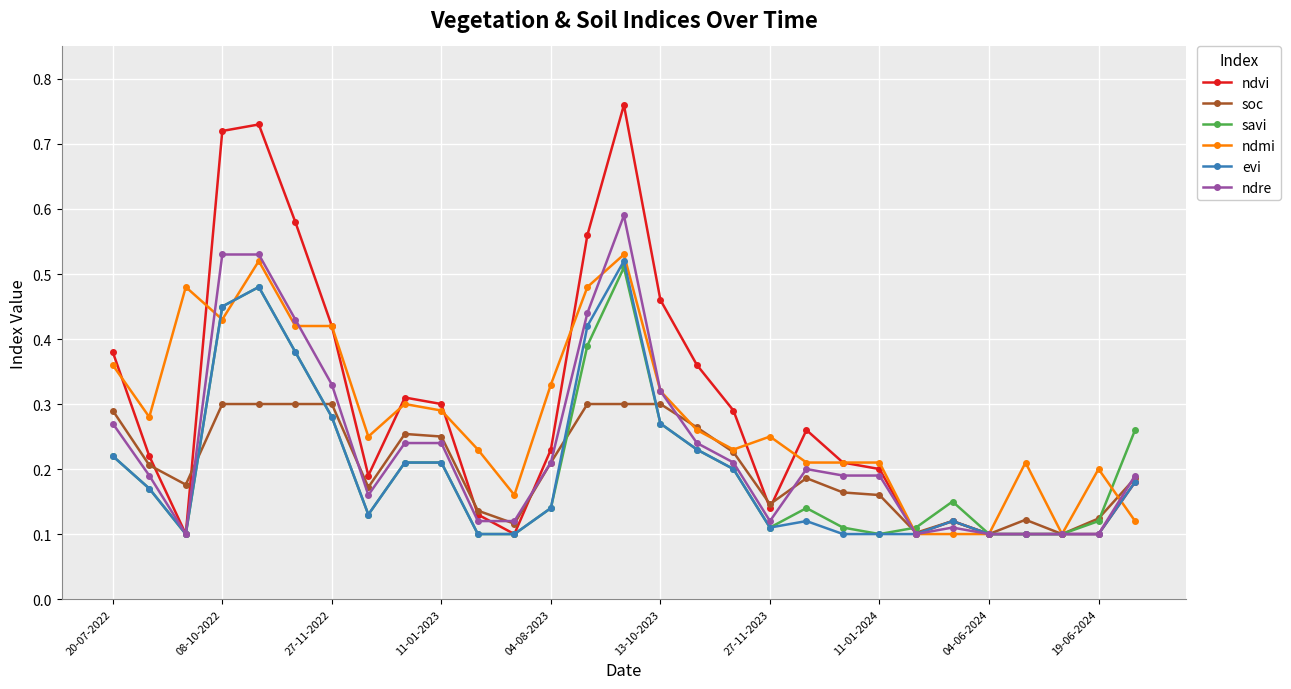

List the series in order of their peak value, lowest first.

soc, savi, evi, ndmi, ndre, ndvi